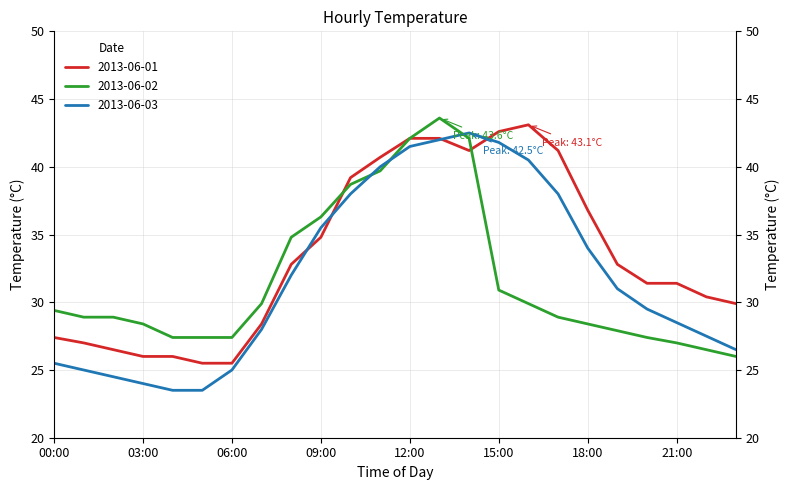

At which category does 2013-06-02 reach its first local peak?

13:00